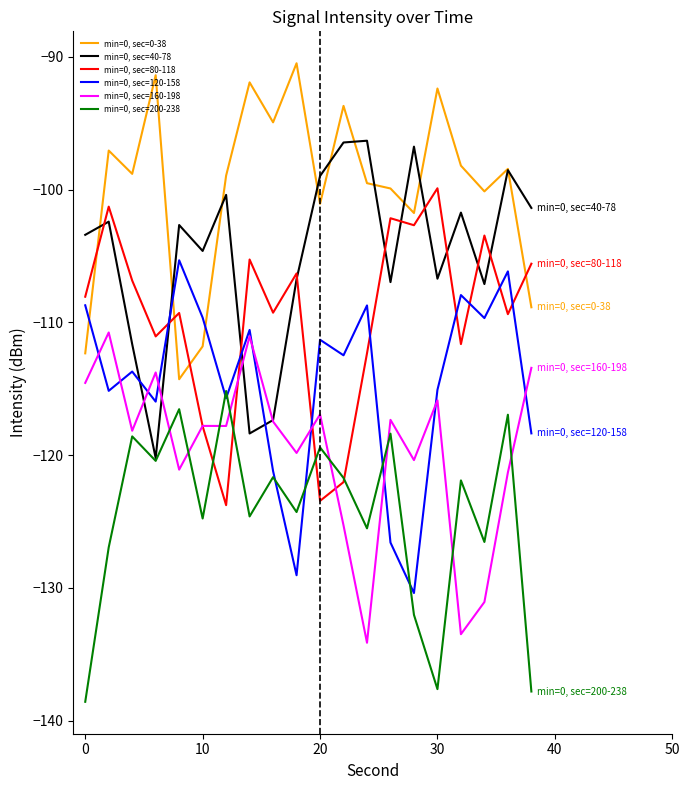

True or false: min=0, sec=0-38 and min=0, sec=200-238 intersect in this chart.

False